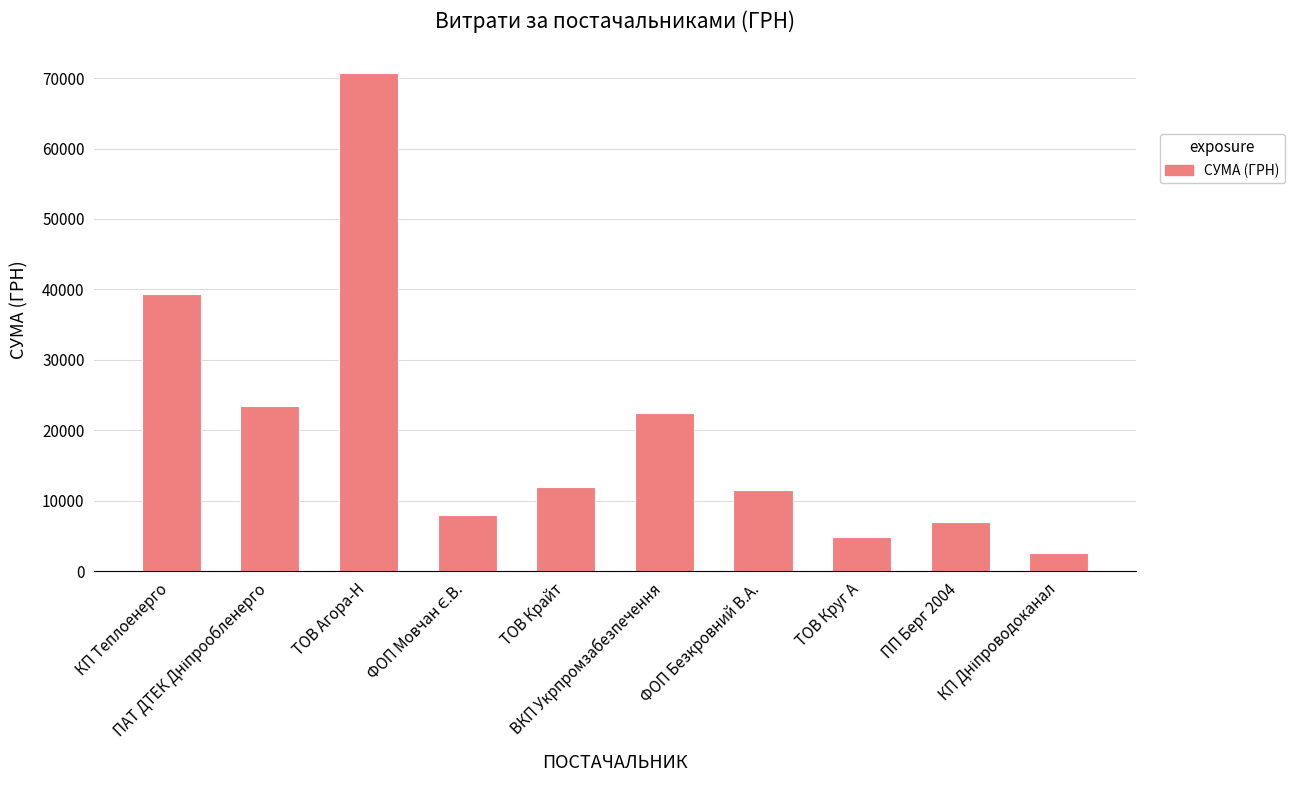

What is the sum of all values?

201812.9